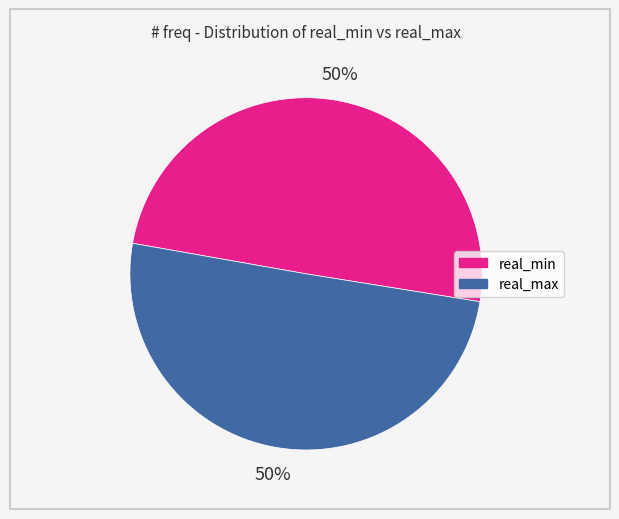

Approximately how many times larger is the value at real_max compared to real_min?

1.0